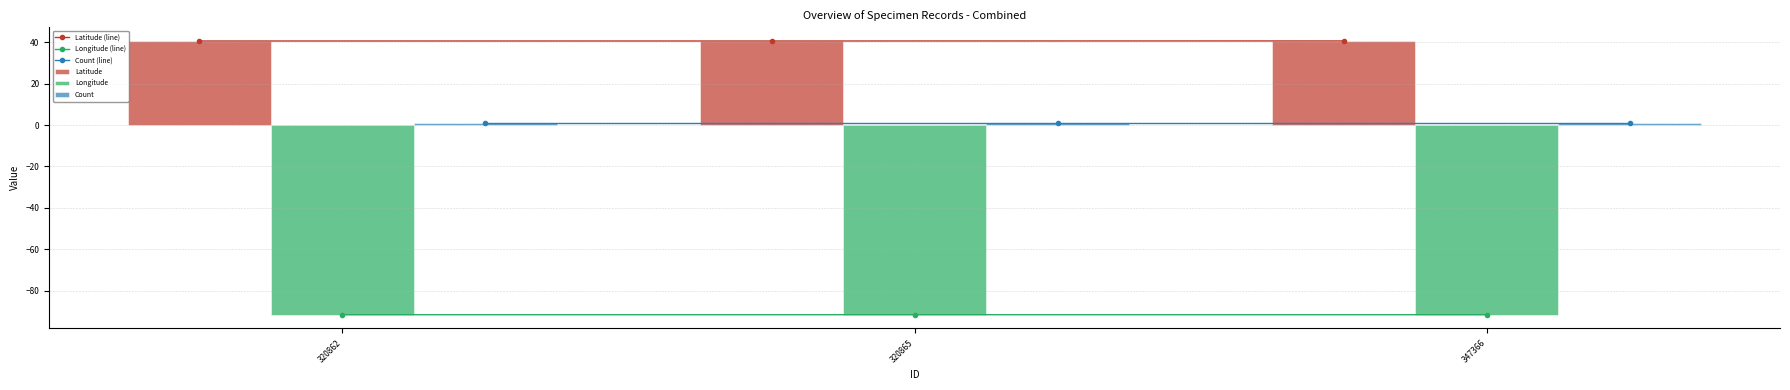

Is it true that Count equals 0.5 at 347366?

False